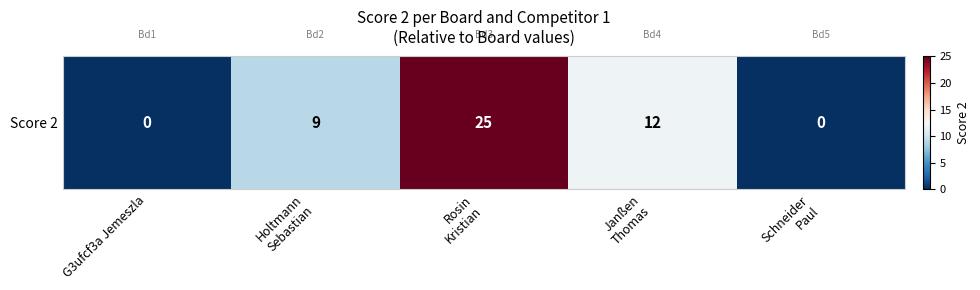

At which category does the chart reach its peak across all series?

Rosin
Kristian